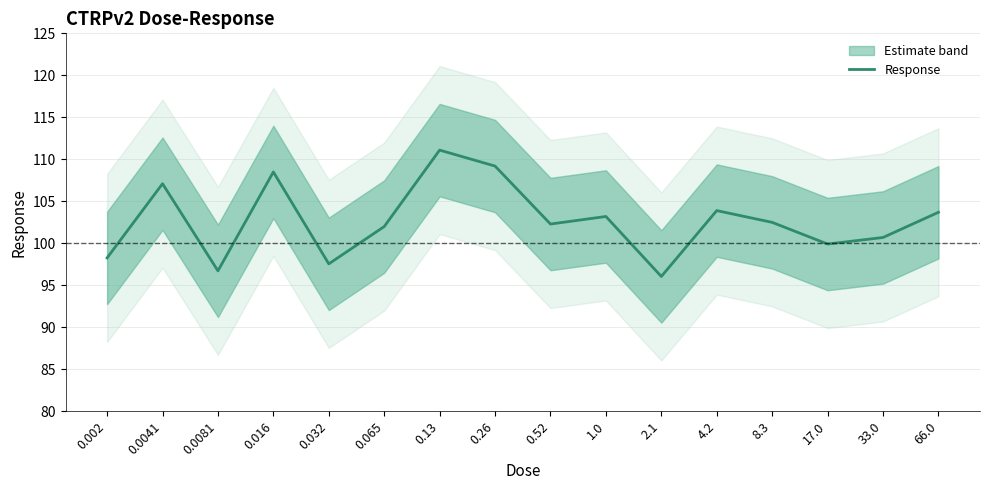

At which label does the data first exceed 102?

0.0041